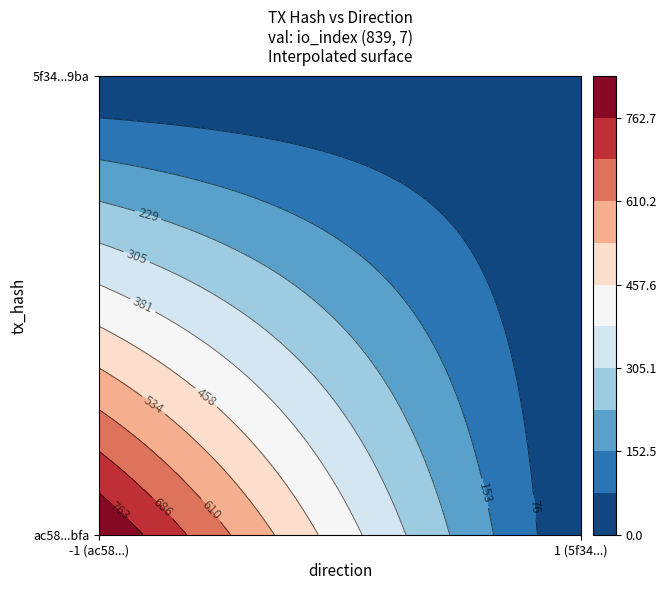

What is the difference between the maximum and minimum values in the ac58d2fe97d83b479b2b418635862d809b12bfa series?

840